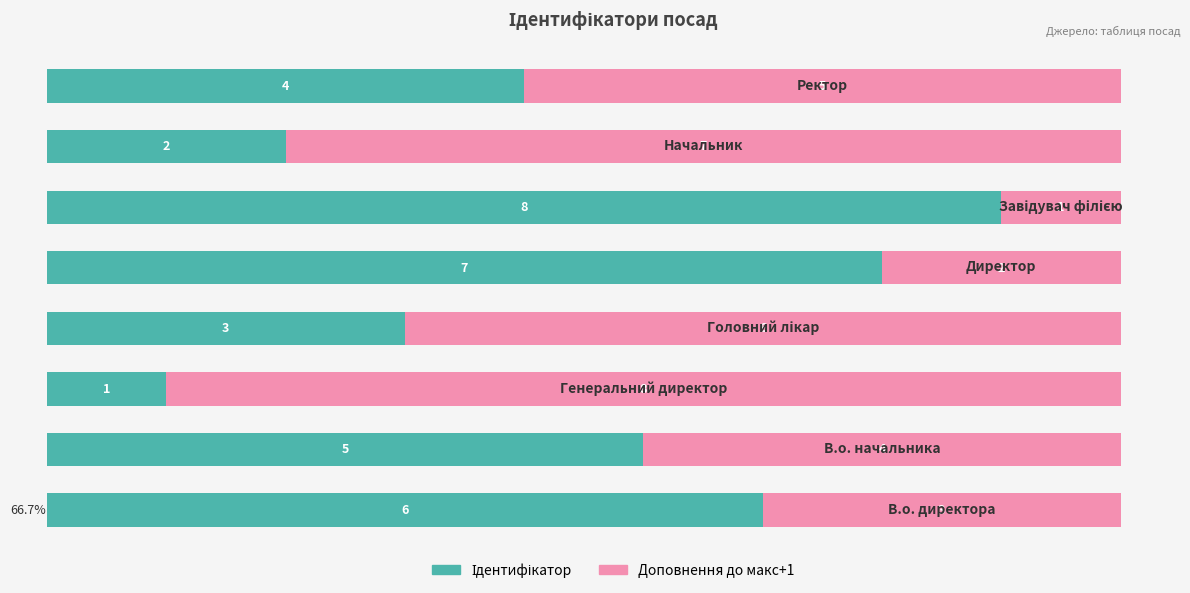

How many categories are shown in the chart?

8